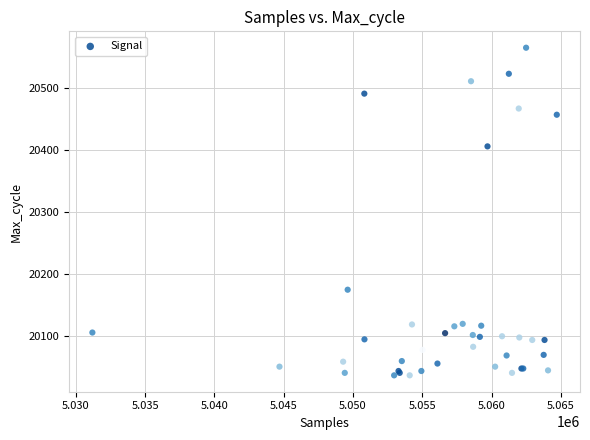

What Y value in the scatter plot is closest to 20301?

20406